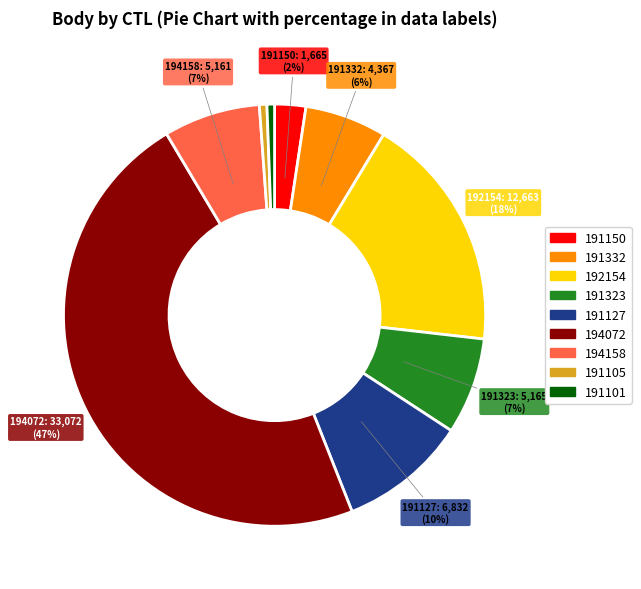

To the nearest percent, what percentage of the pie is 194158?

7%